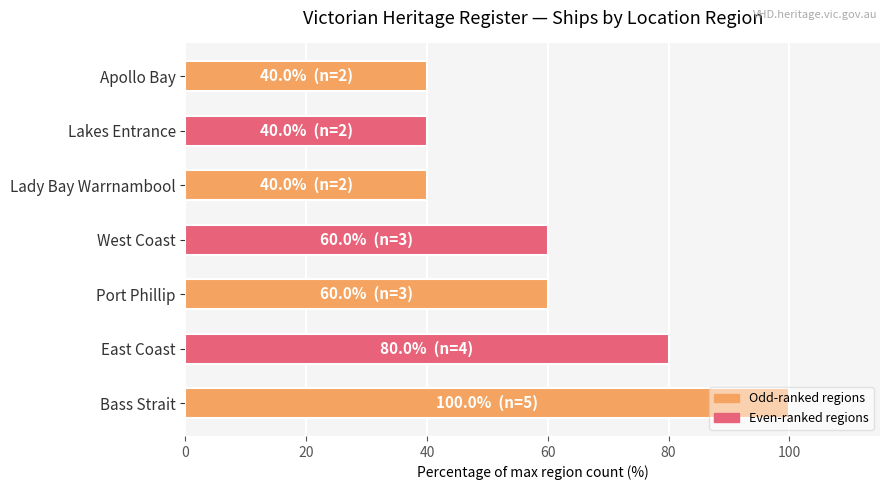

How many distinct data groups are displayed?

1